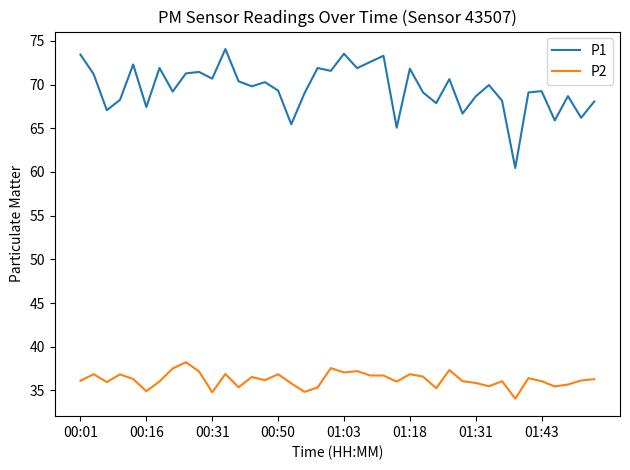

Which series has the largest range (max minus min)?

P1